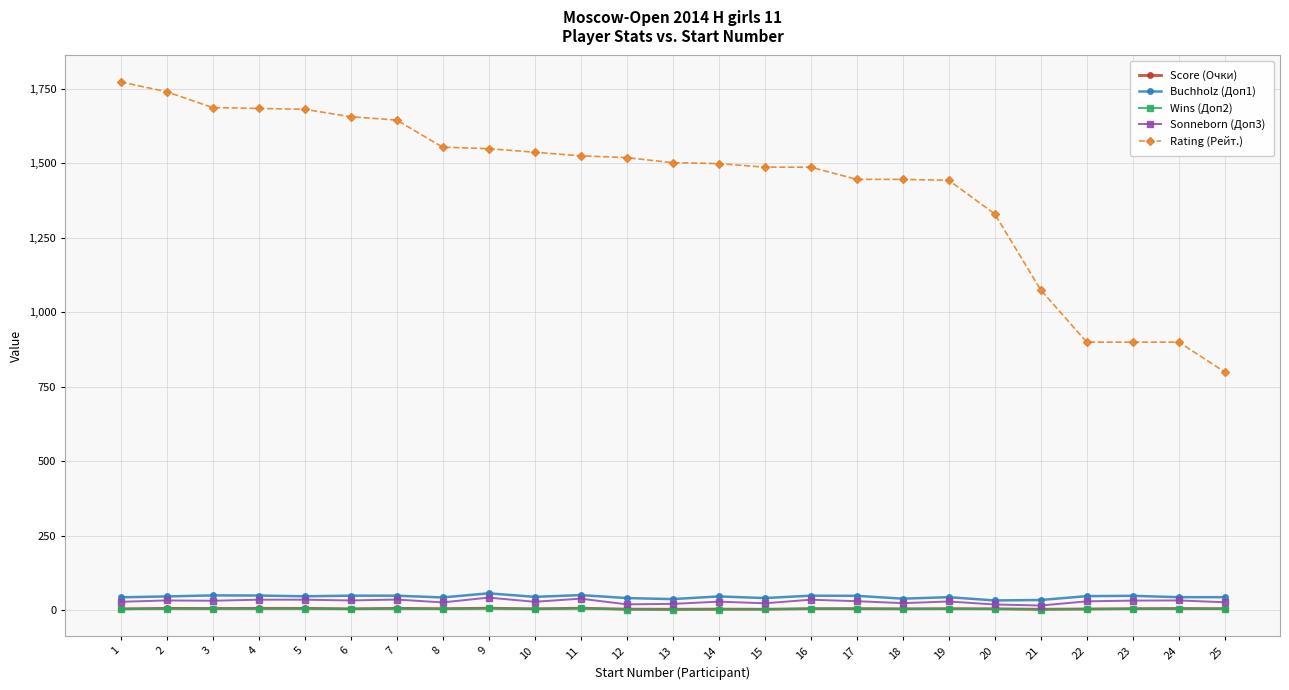

True or false: Buchholz (Доп1) has more than 2 points higher than both neighbors.

True